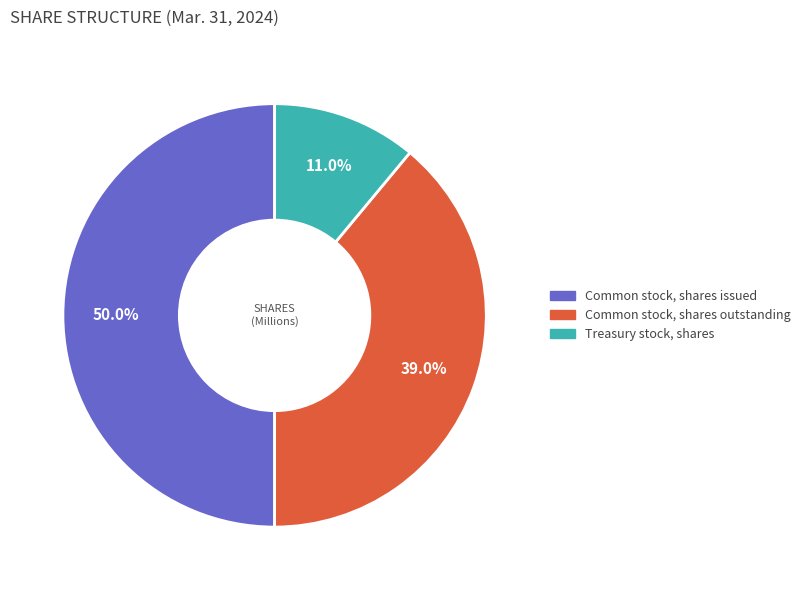

Is Common stock, shares outstanding the majority of the pie?

No